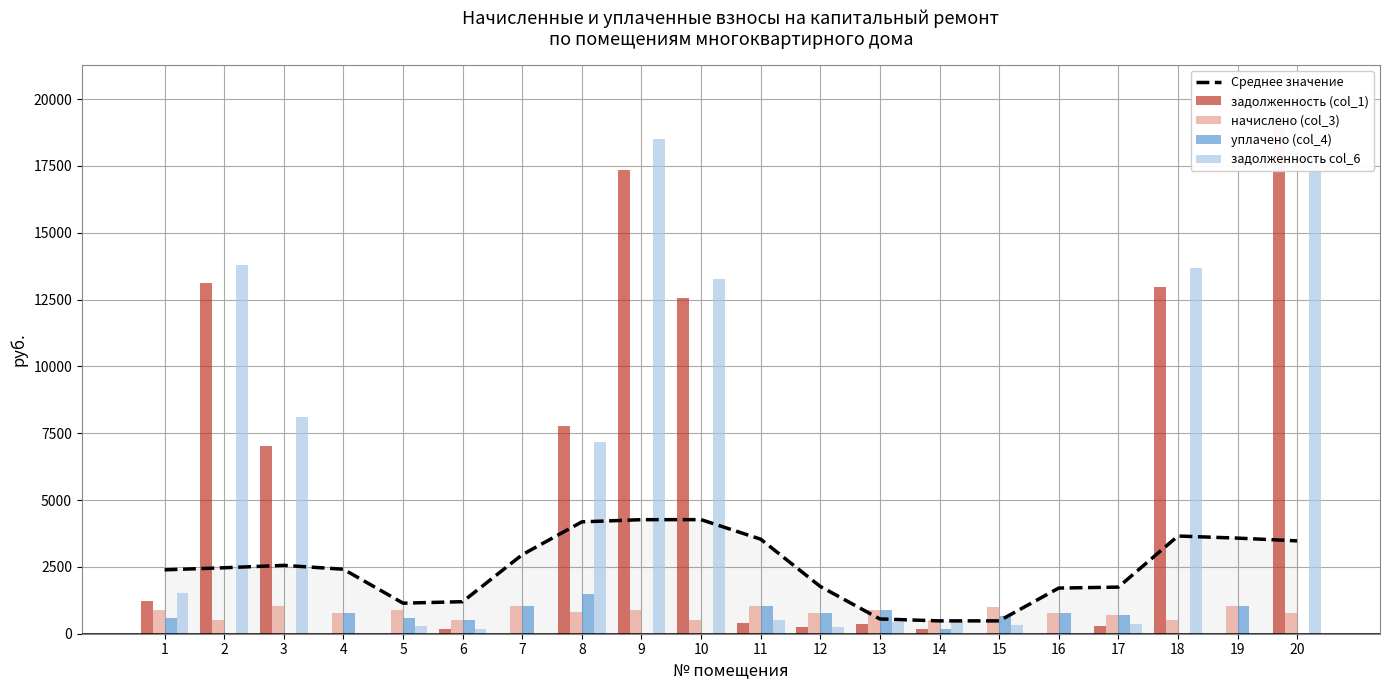

Reading right to left, list all the values displayed in this chart.

Среднее значение: 20=3473.9	19=3576.4	18=3654.8	17=1743.6	16=1707.8	15=480.4	14=480.9	13=551.9	12=1767.5	11=3536.5	10=4267.4	9=4266.8	8=4184.2	7=2956.6	6=1198.6	5=1143.5	4=2412.4	3=2557.1	2=2467.6	1=2389.6
задолженность (col_1): 20=19204.5	19=0.0	18=12987.6	17=281.7	16=0.0	15=0.7	14=167.5	13=359.9	12=257.6	11=410.6	10=12575.2	9=17336.4	8=7783.8	7=0.0	6=166.9	5=0.0	4=0.0	3=7015.5	2=13111.7	1=1208.1
начислено (col_3): 20=779.1	19=1028.7	18=499.3	17=708.0	16=783.9	15=1014.4	14=502.4	13=904.7	12=772.7	11=1032.1	10=499.3	9=890.4	8=798.2	7=1024.0	6=500.9	5=895.2	4=780.7	3=1028.7	2=504.0	1=901.5
уплачено (col_4): 20=0.0	19=1029.0	18=0.0	17=708.0	16=784.0	15=677.0	14=167.5	13=904.7	12=772.7	11=1032.1	10=0.0	9=0.0	8=1500.0	7=1023.6	6=501.0	5=596.8	4=779.5	3=0.0	2=0.0	1=600.0
задолженность col_6: 20=20270.2	19=0.0	18=13679.6	17=352.1	16=0.0	15=338.1	14=503.4	13=450.0	12=257.6	11=513.3	10=13267.3	9=18493.2	8=7155.8	7=0.3	6=166.8	5=298.4	4=0.2	3=8090.9	2=13810.4	1=1520.4